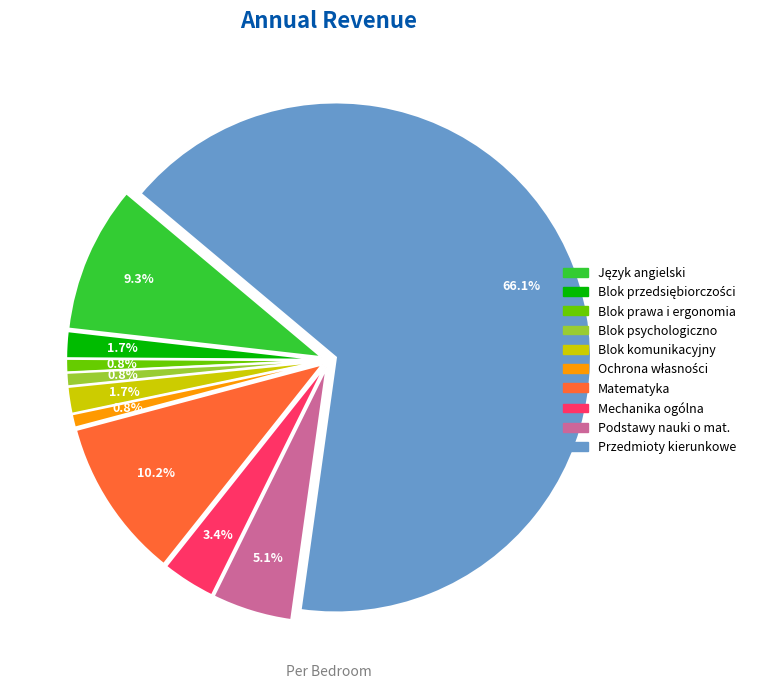

How much of the chart is everything except Blok psychologiczno?

99.2%